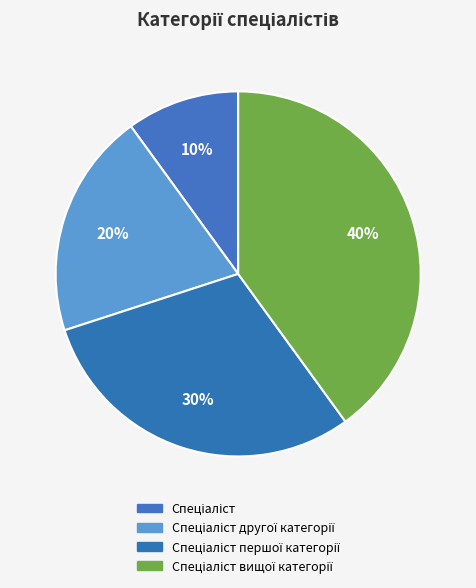

What is the largest slice in the pie chart?

Спеціаліст вищої категорії